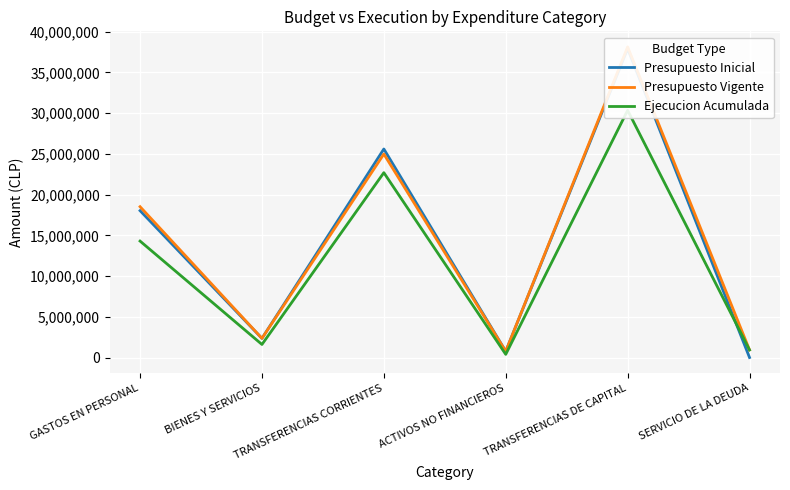

Where does the Presupuesto Vigente series first go above 18519252?

TRANSFERENCIAS CORRIENTES